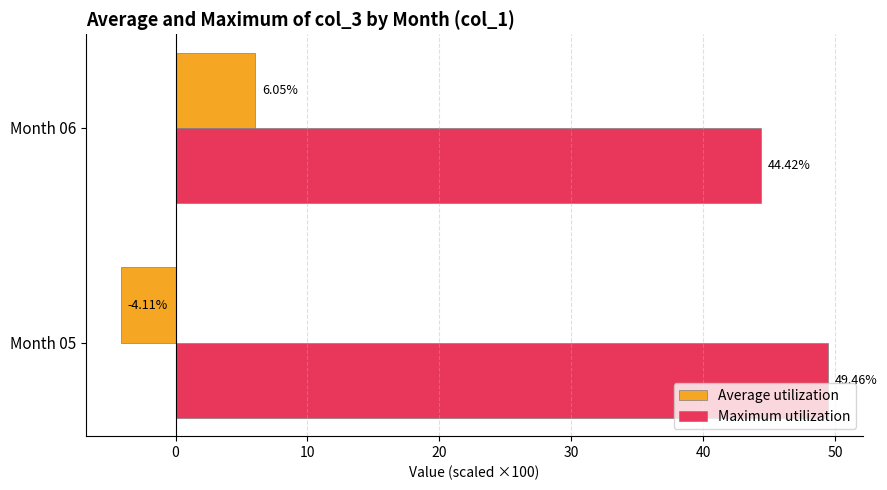

Is the value of Average utilization at Month 06 greater than the value of Maximum utilization at Month 05?

No